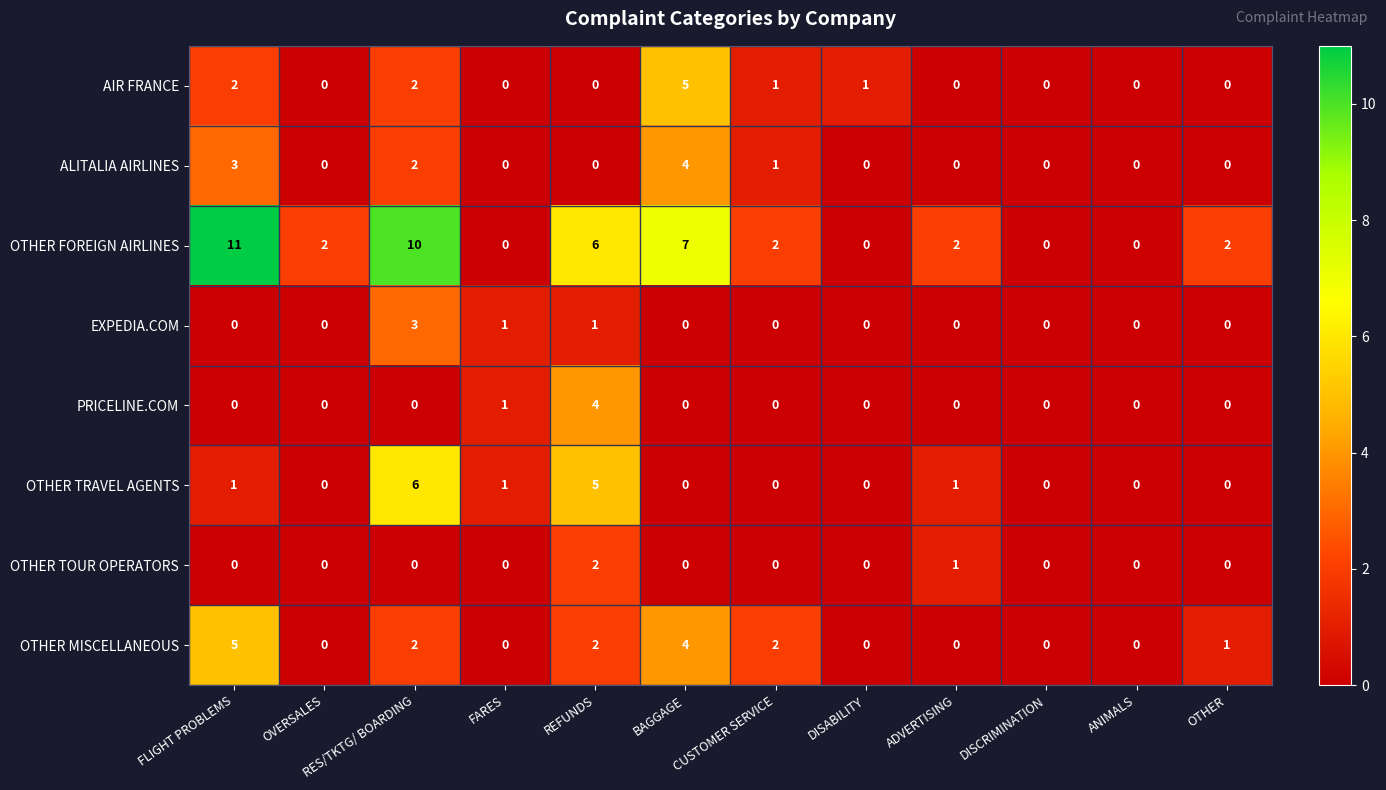

The value of PRICELINE.COM at DISABILITY is 0. True or false?

True